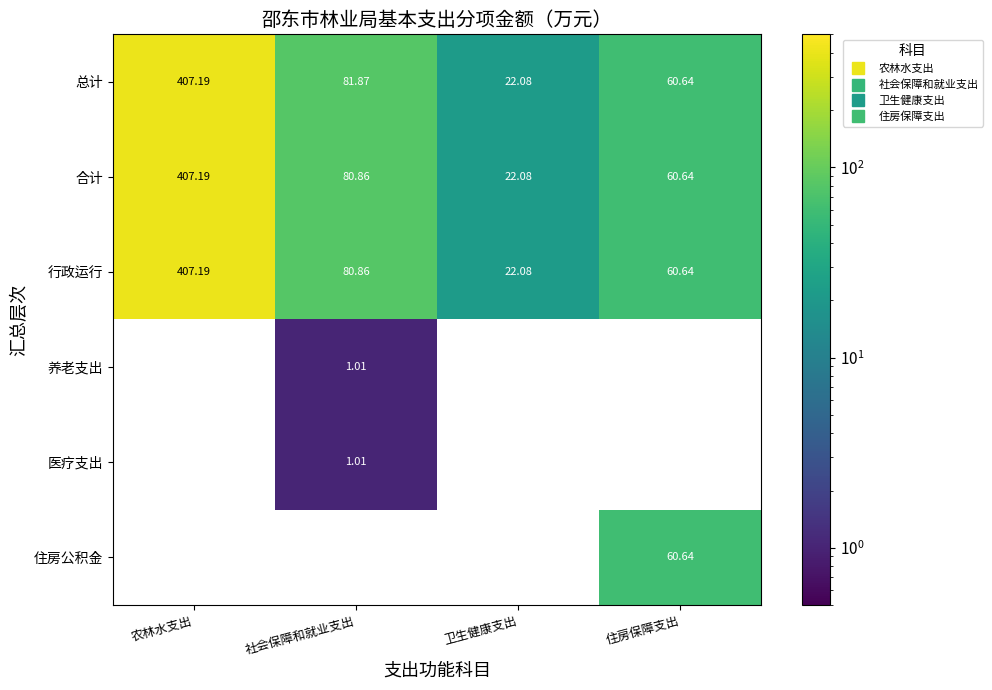

What is the sum of the 合计 values at 农林水支出 and 卫生健康支出?

429.3